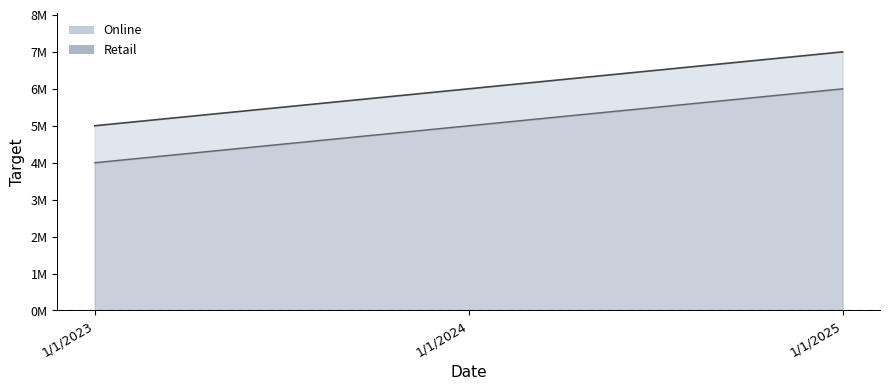

What is the average value of the Retail series?

5000000